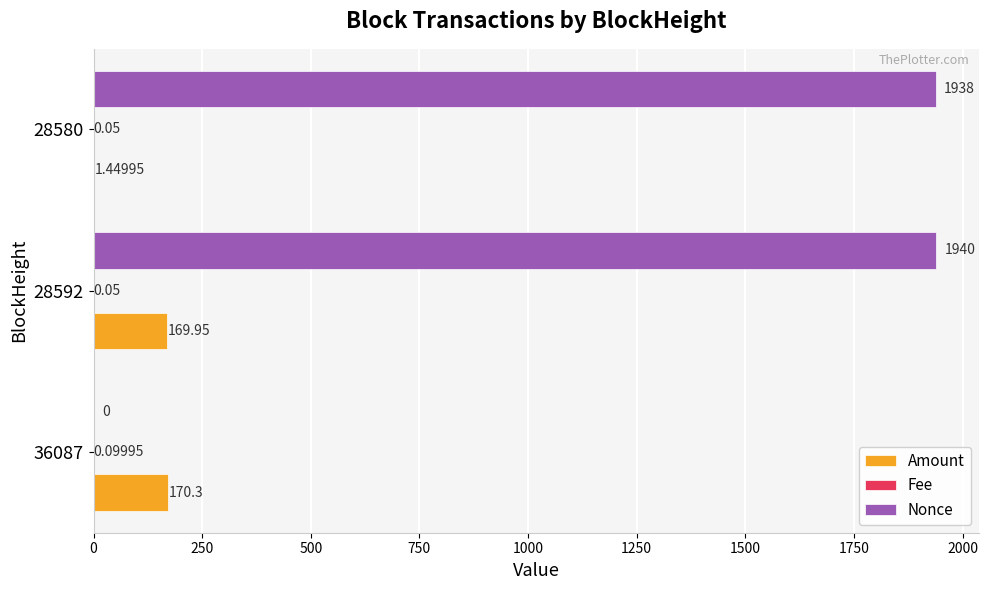

Which series has the largest total across all categories?

Nonce